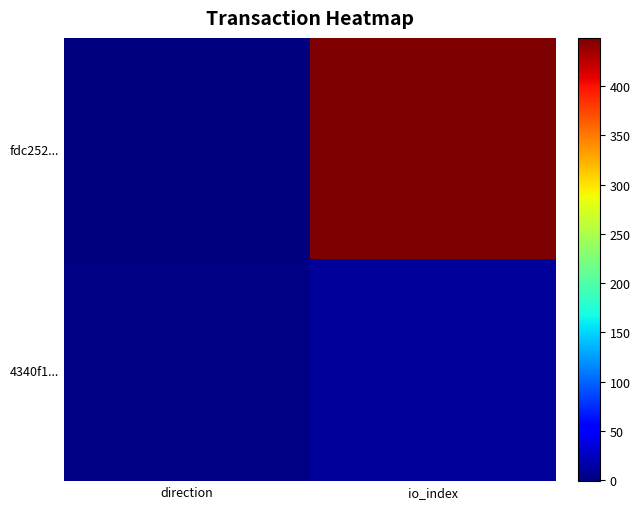

How many series are shown in this chart?

2